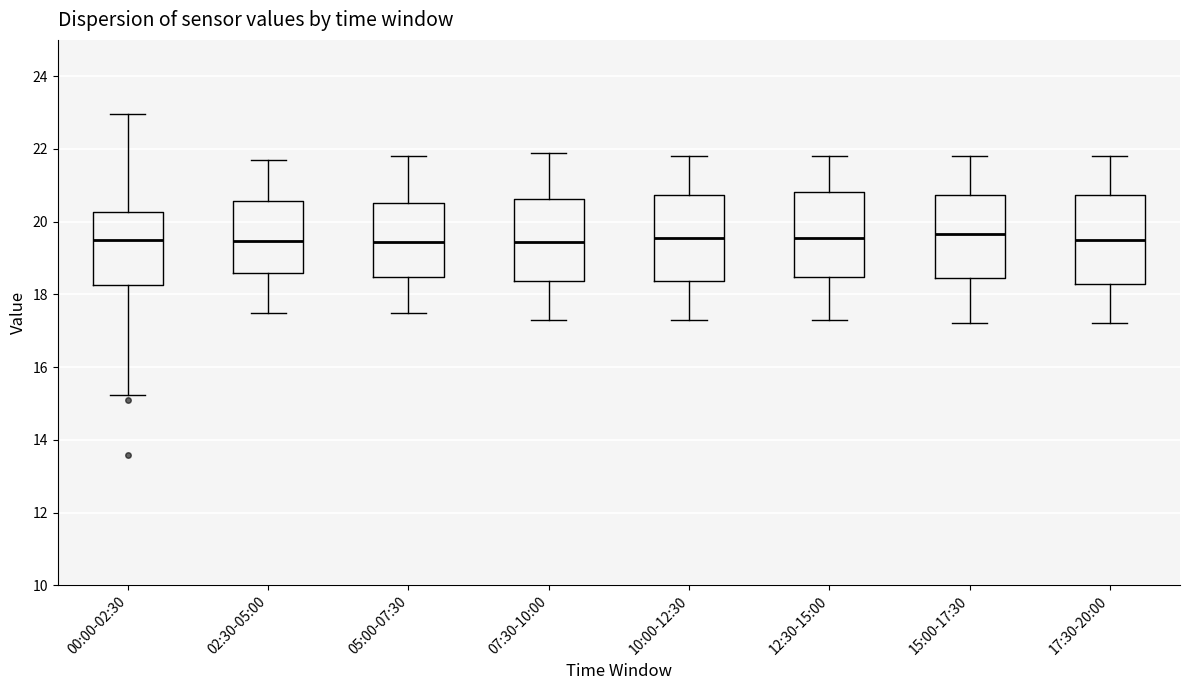

Reading left to right, transcribe this box plot: for each box, give where its median line is, the range the box spans, and where its two whiskers end, as read against the y-axis. The values are not printed on the chart, so give them approximately, as read against the axis.

00:00-02:30: median 19.6, box 18.2 to 20.2, whiskers 15.2 to 23.0
02:30-05:00: median 19.4, box 18.6 to 20.6, whiskers 17.6 to 21.8
05:00-07:30: median 19.4, box 18.4 to 20.6, whiskers 17.6 to 21.8
07:30-10:00: median 19.4, box 18.4 to 20.6, whiskers 17.4 to 22.0
10:00-12:30: median 19.6, box 18.4 to 20.8, whiskers 17.4 to 21.8
12:30-15:00: median 19.6, box 18.4 to 20.8, whiskers 17.4 to 21.8
15:00-17:30: median 19.6, box 18.4 to 20.8, whiskers 17.2 to 21.8
17:30-20:00: median 19.6, box 18.2 to 20.8, whiskers 17.2 to 21.8